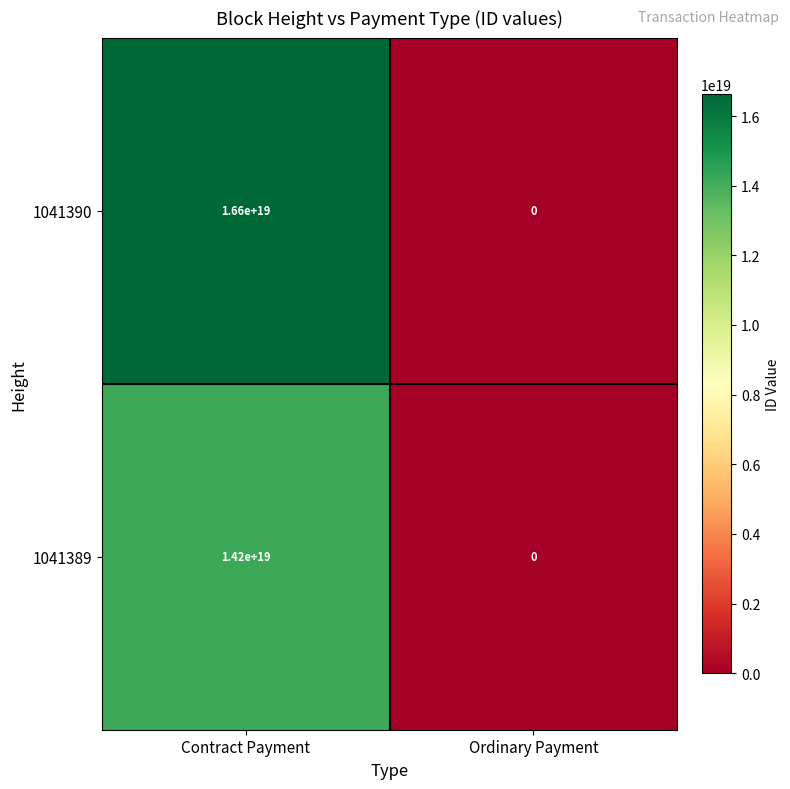

Which series has the largest total across all categories?

1041390